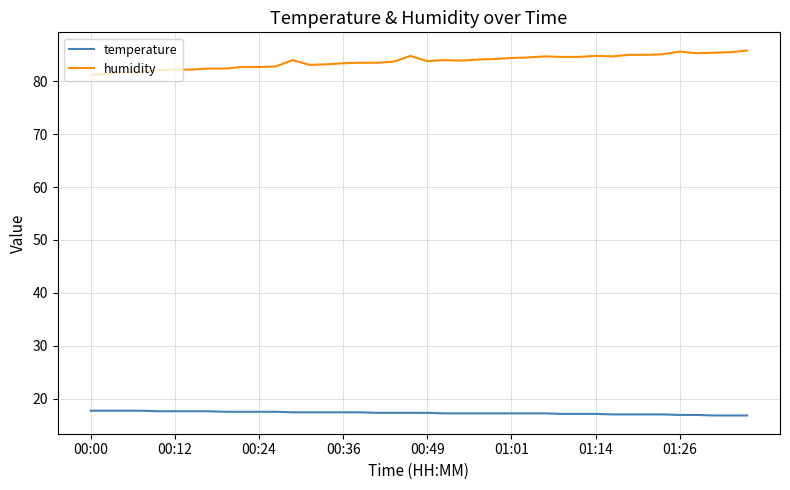

What is the difference between the maximum and second lowest values in the humidity series?

4.4